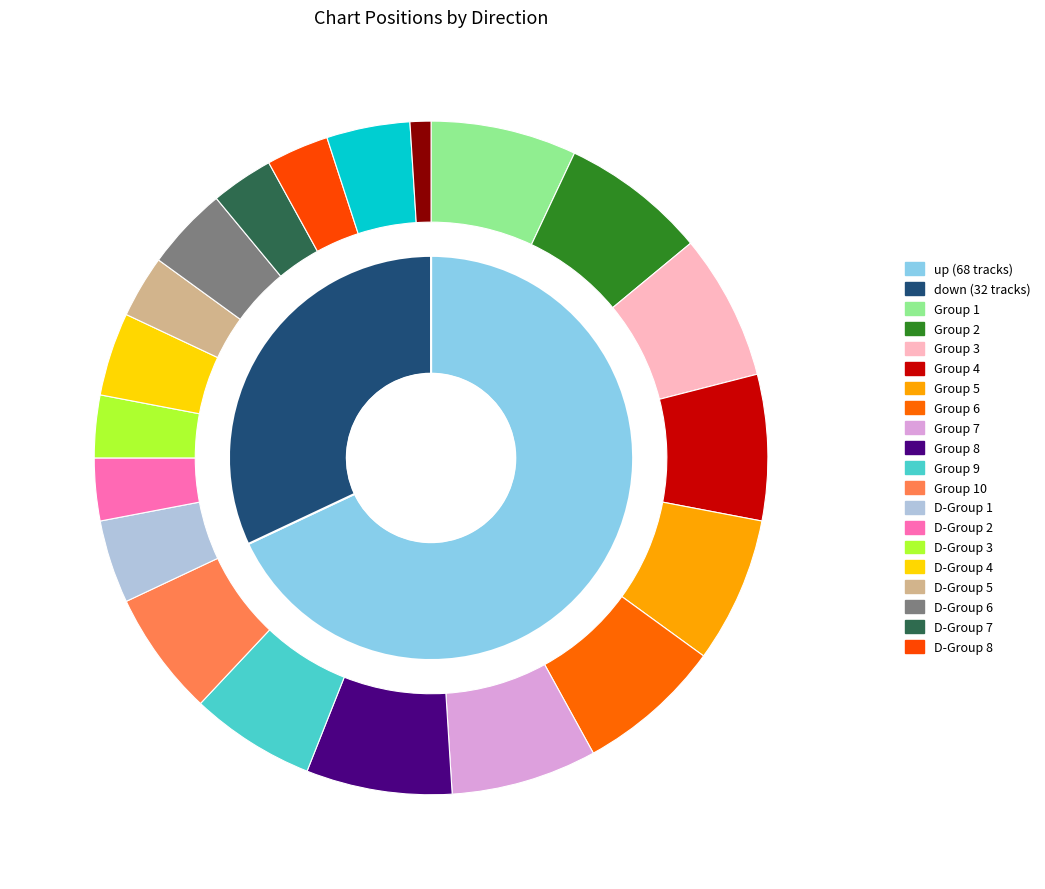

Which category has the smallest portion of the pie?

down